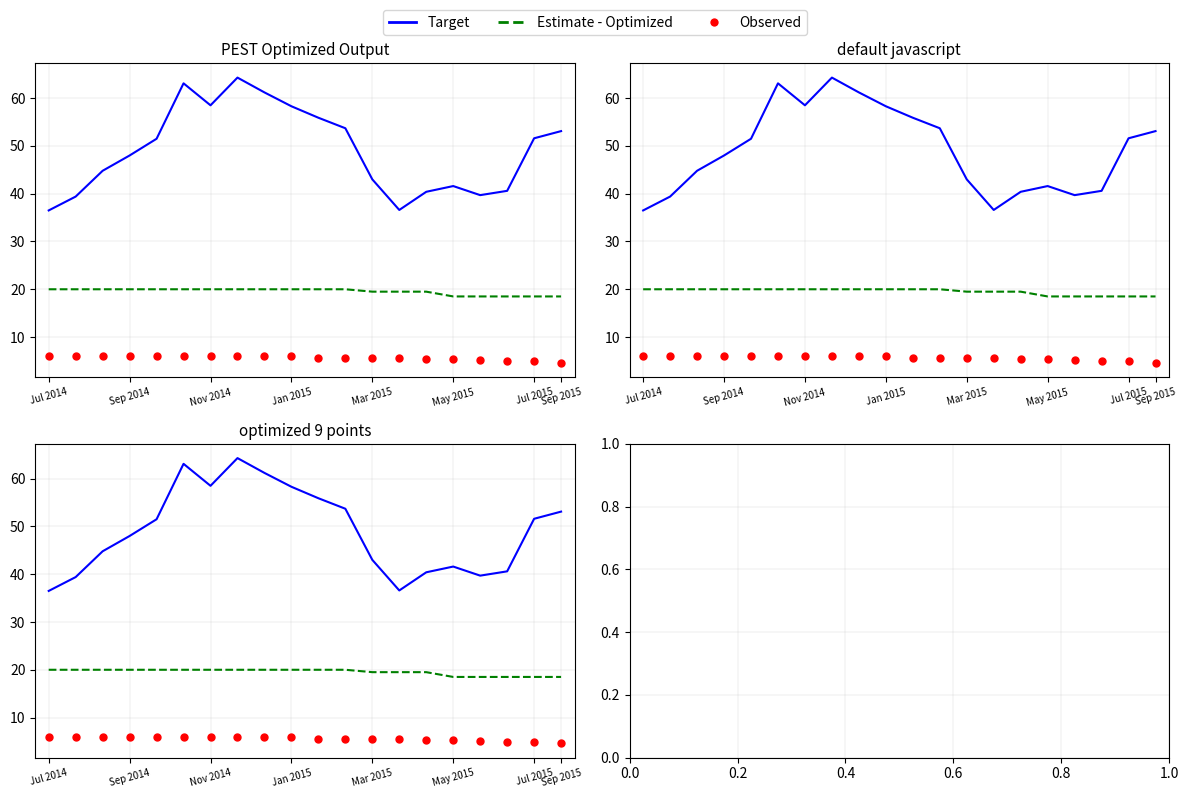

Which series has the largest total across all categories?

Target